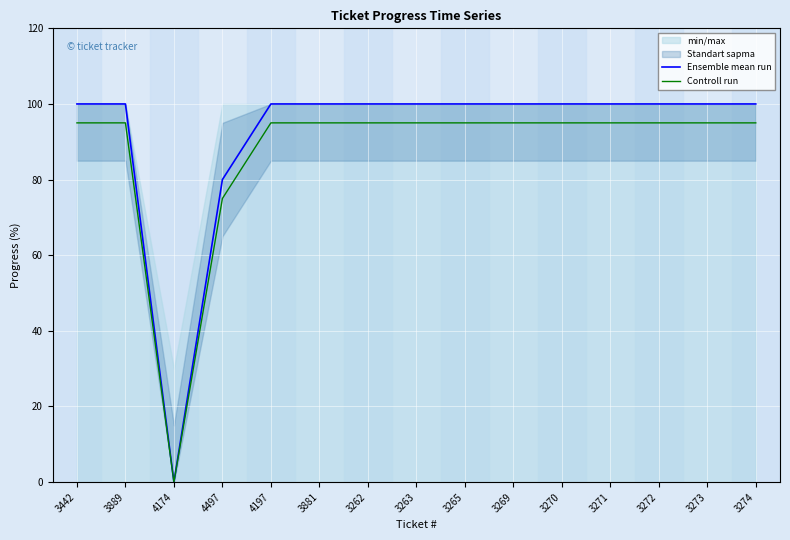

How many data points in Controll run are less than 95?

2